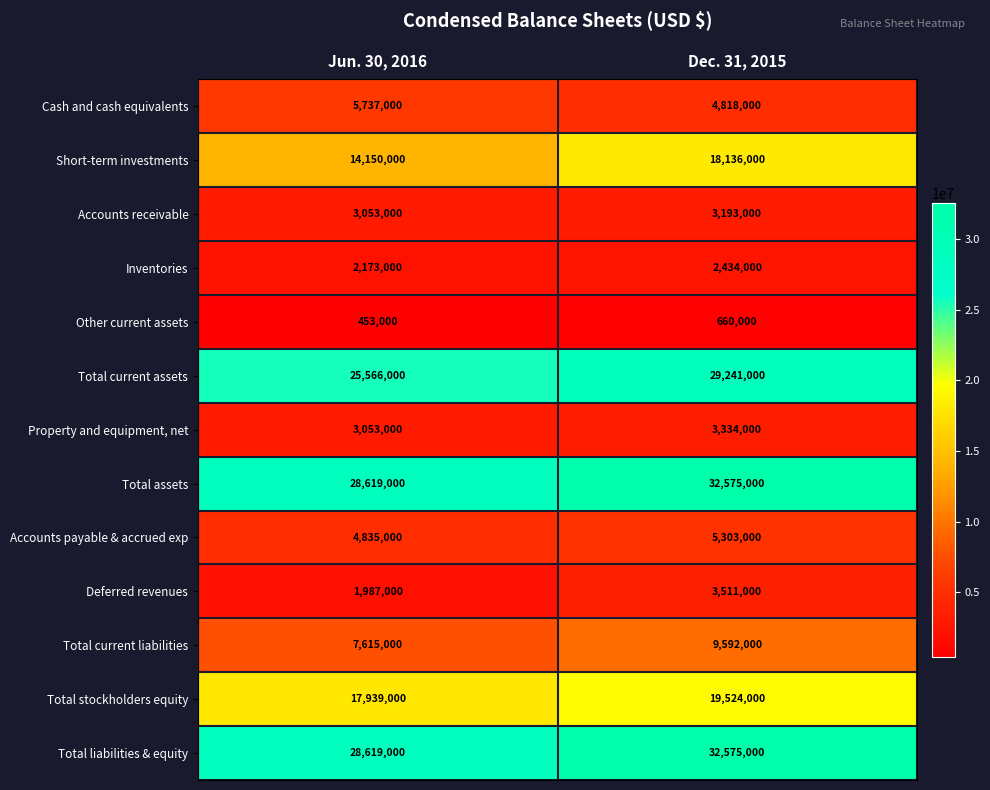

What is the difference between the Property and equipment, net values at Dec. 31, 2015 and Jun. 30, 2016?

281000